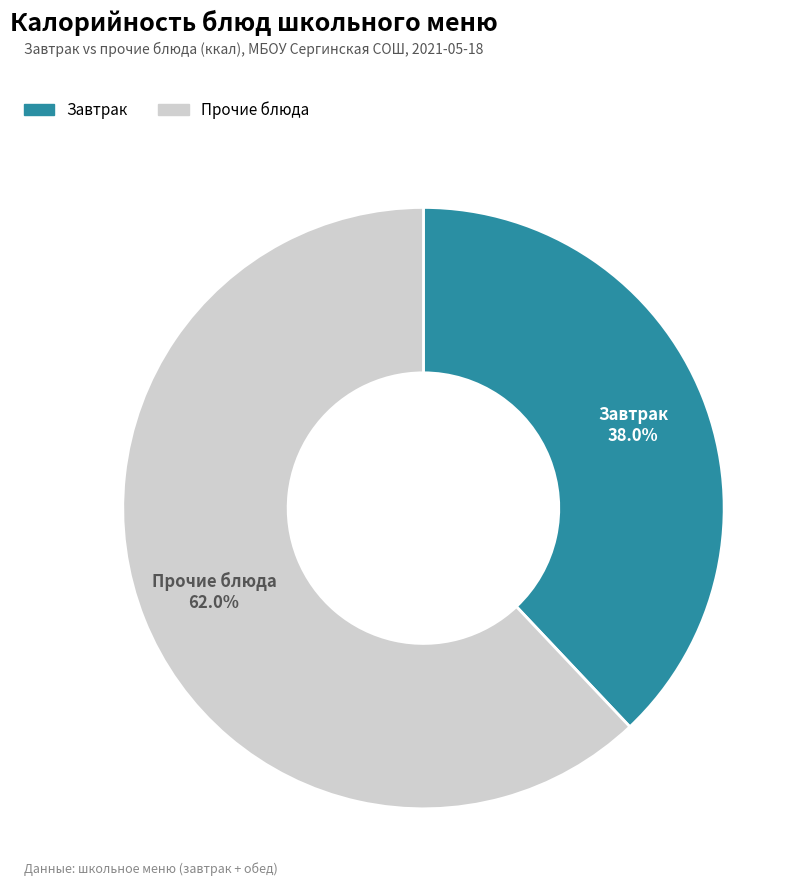

To the nearest percent, what is the difference between the largest and smallest slice percentages?

24%